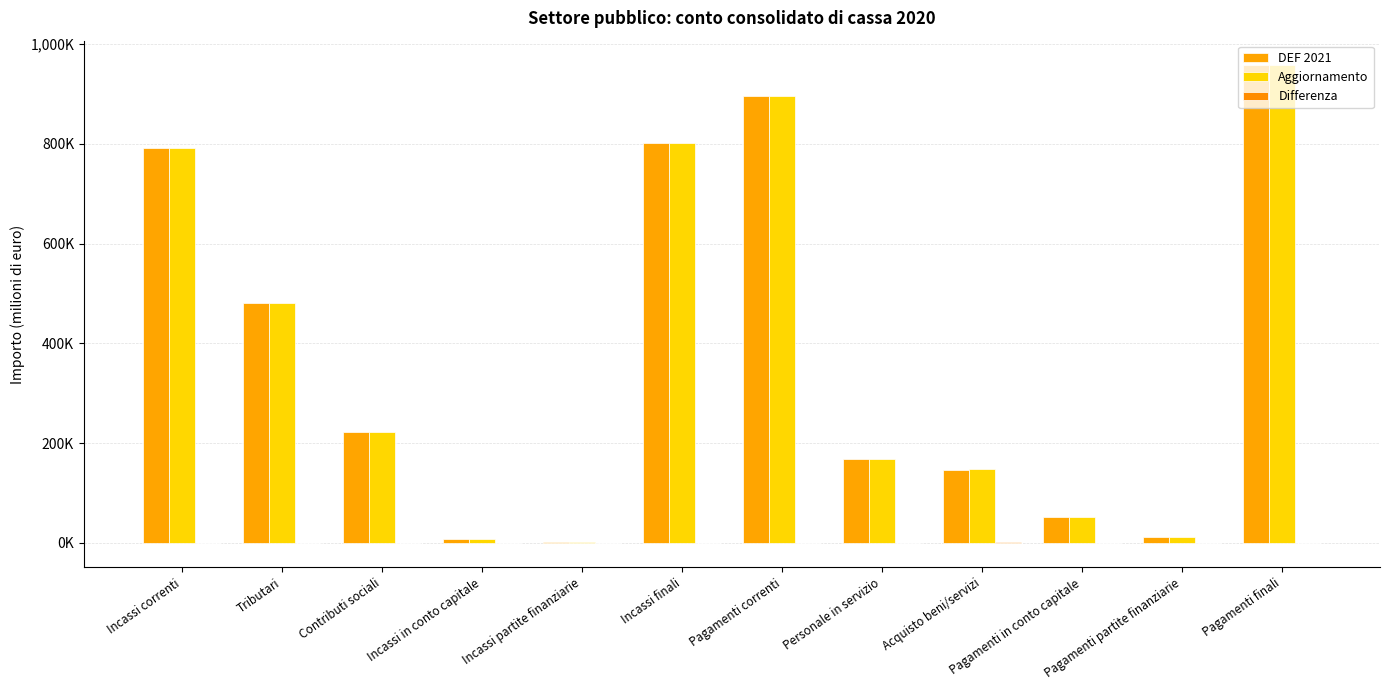

What is the sum of all DEF 2021 values?

4539539.8